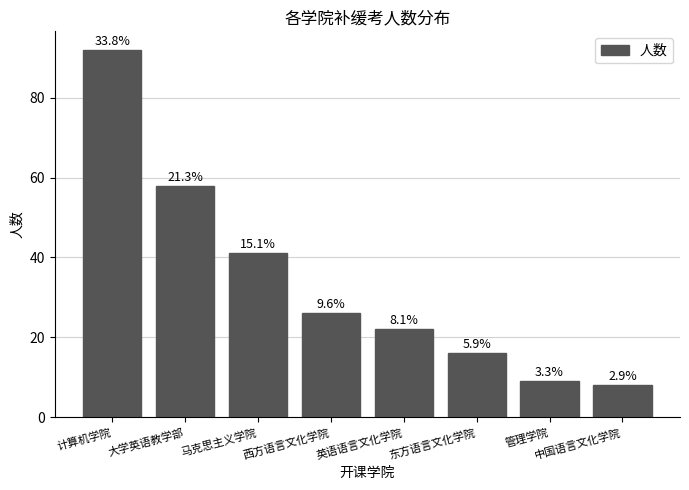

List the labels in order of value, largest first.

计算机学院, 大学英语教学部, 马克思主义学院, 西方语言文化学院, 英语语言文化学院, 东方语言文化学院, 管理学院, 中国语言文化学院